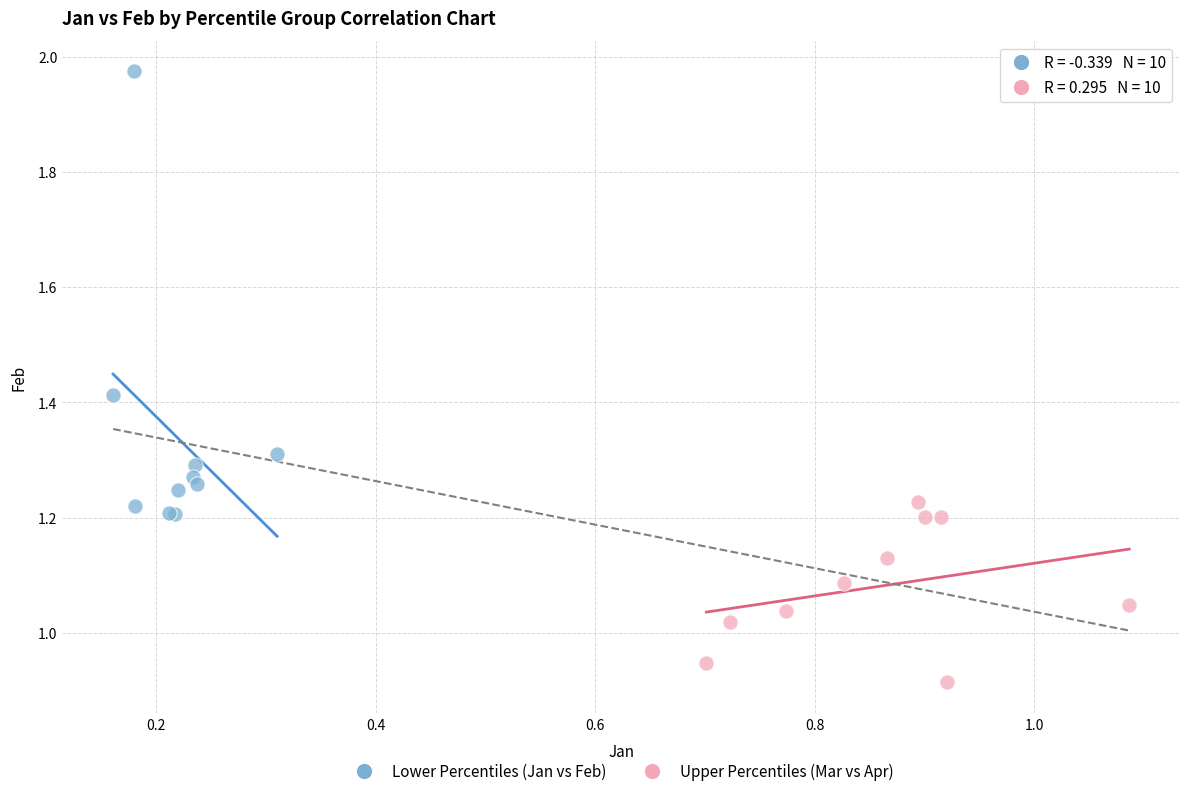

What are all the series names shown in the legend?

Lower Percentiles (Jan vs Feb), Upper Percentiles (Mar vs Apr)